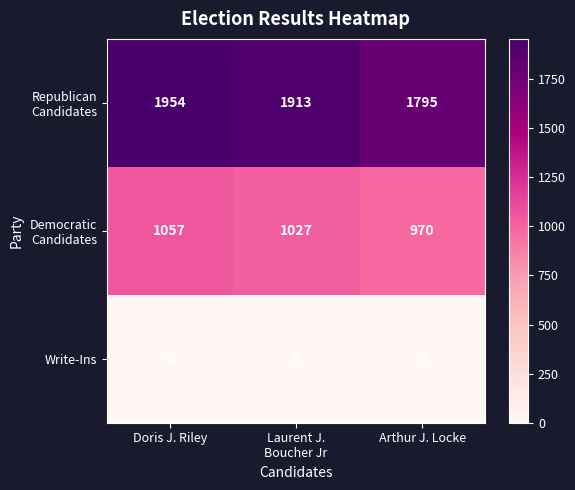

How many categories are shown in the chart?

3